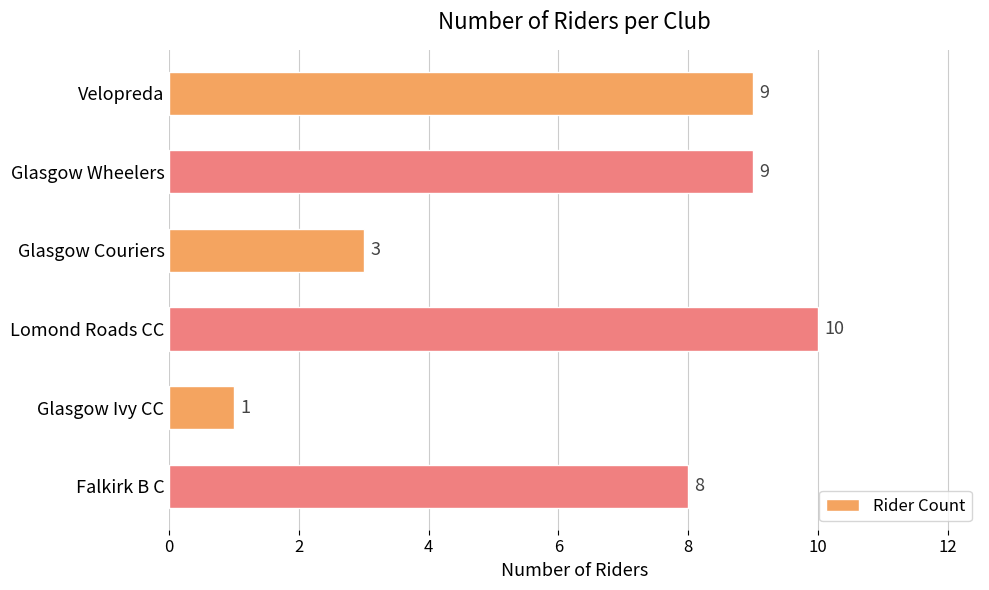

What is the smallest value displayed?

1